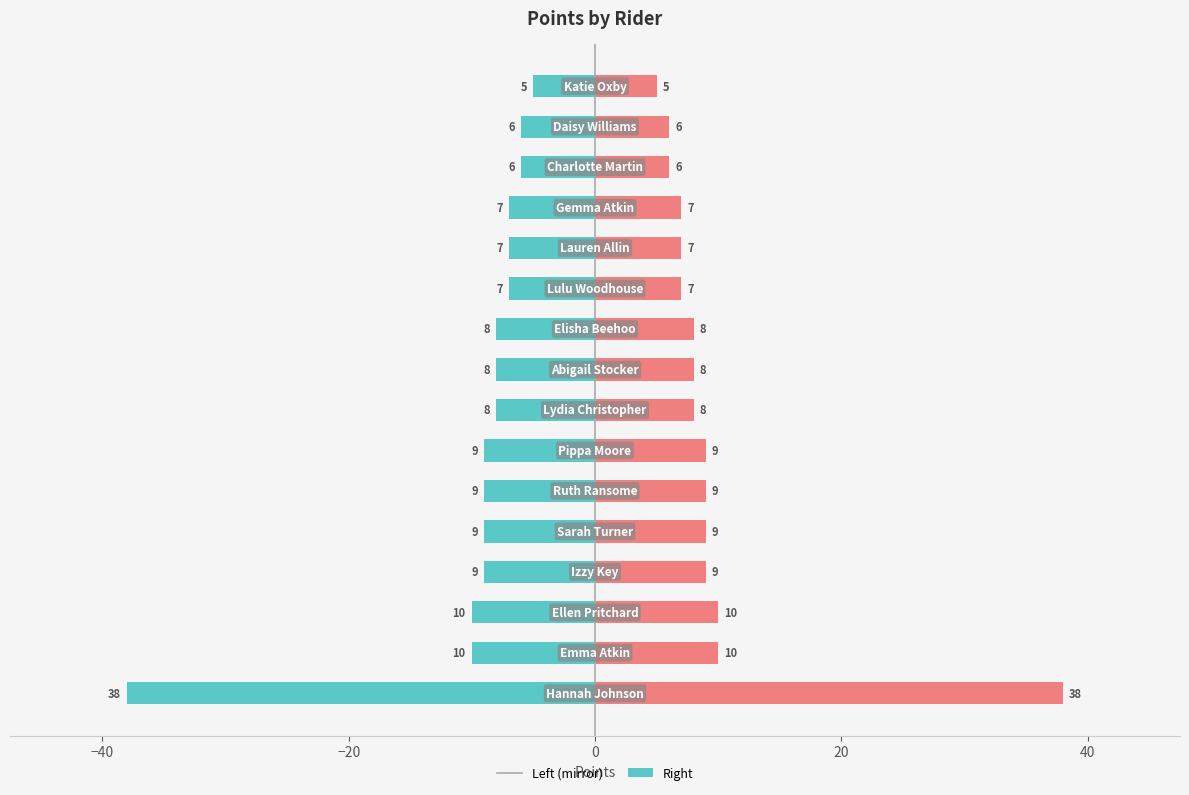

List the series in order of their overall mean, highest first.

Points (right), Points (left)